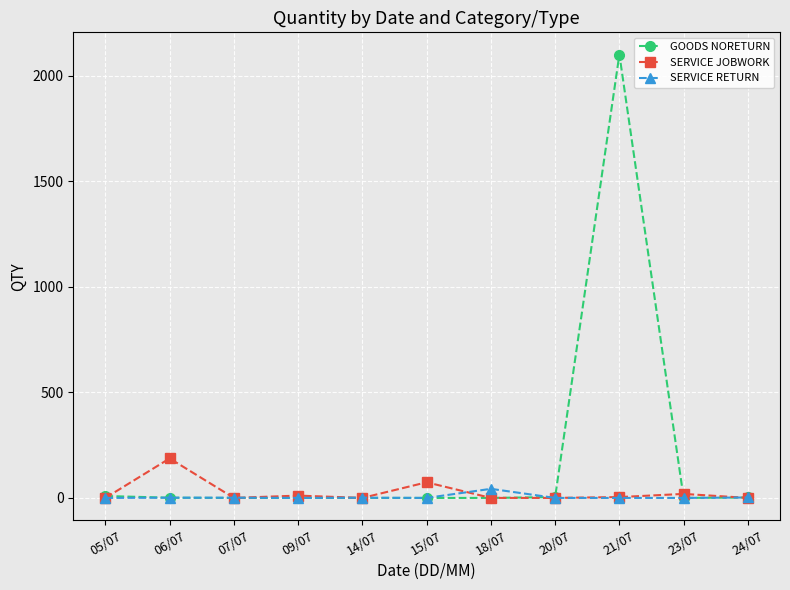

The value of SERVICE RETURN at 23/07 is 0. True or false?

True